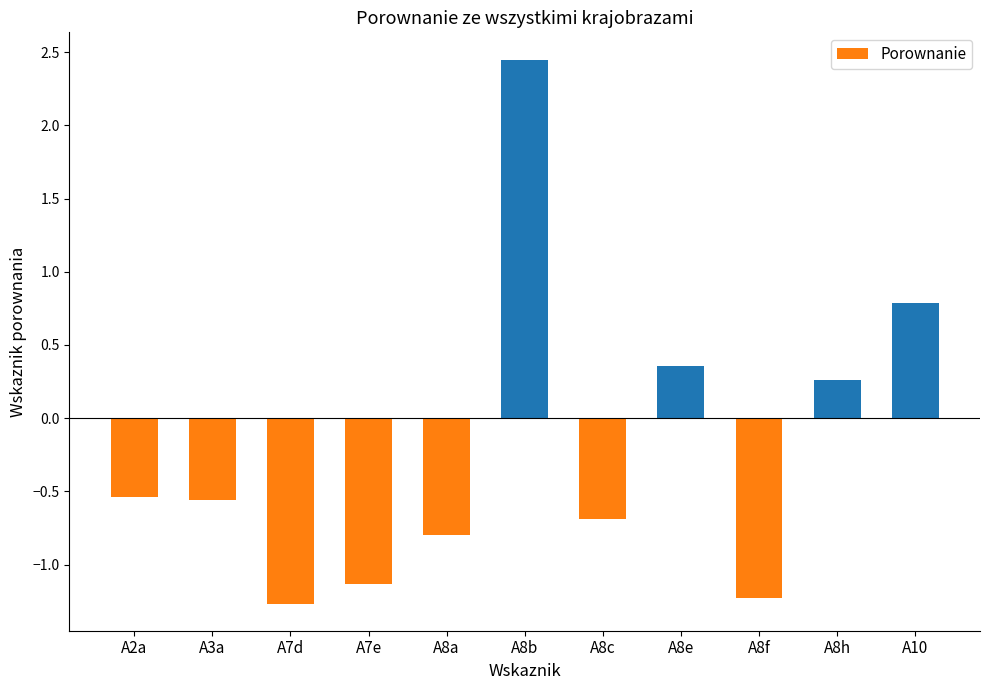

How many categories are shown in the chart?

11